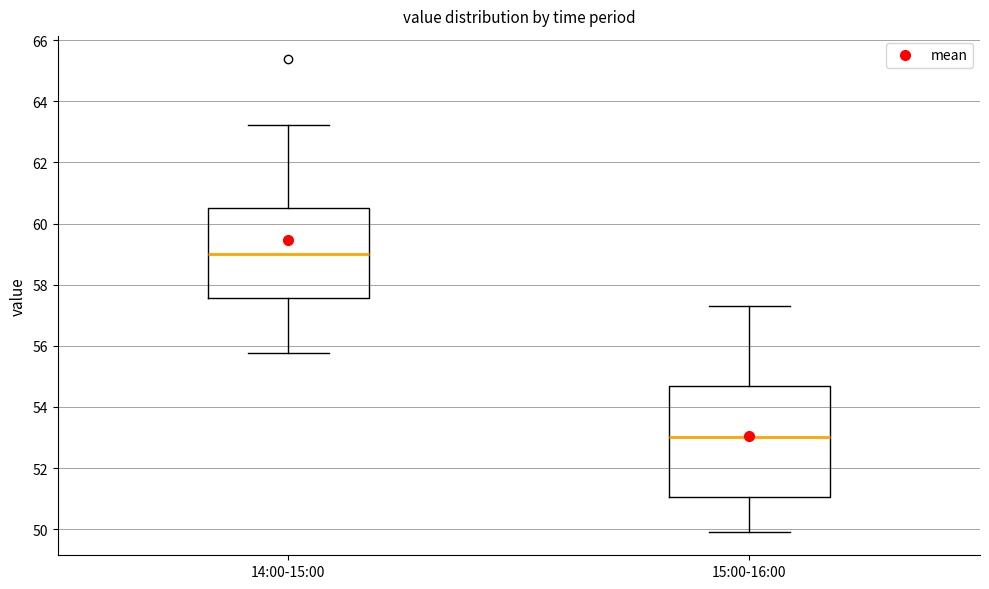

Reading left to right, transcribe this box plot: for each box, give where its median line is, the range the box spans, and where its two whiskers end, as read against the y-axis. The values are not printed on the chart, so give them approximately, as read against the axis.

14:00-15:00: median 59.0, box 57.6 to 60.6, whiskers 55.8 to 63.2
15:00-16:00: median 53.0, box 51.0 to 54.6, whiskers 50.0 to 57.4